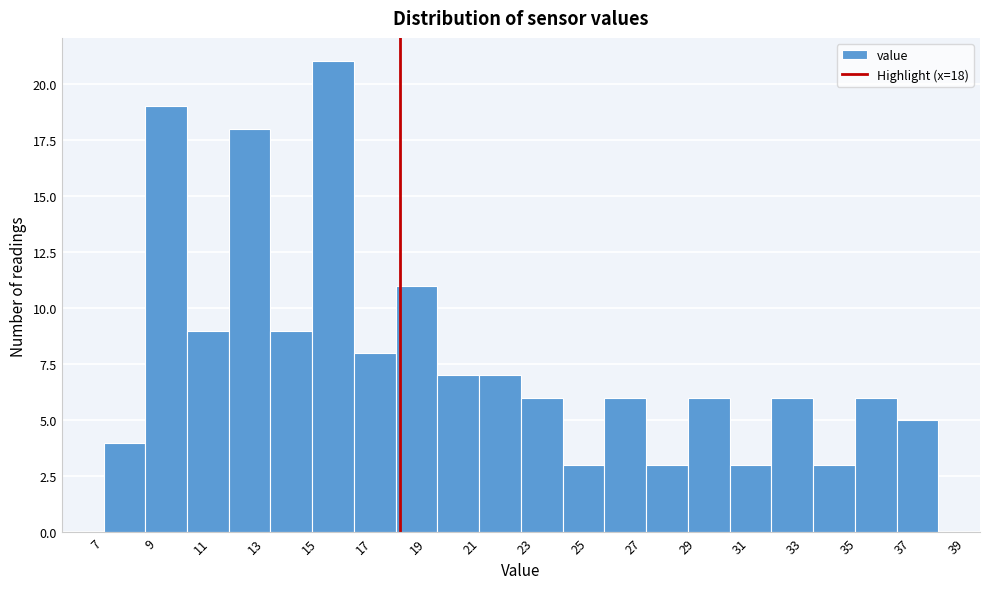

Over which range of the x-axis is the bar tallest?

14.75 to 16.30